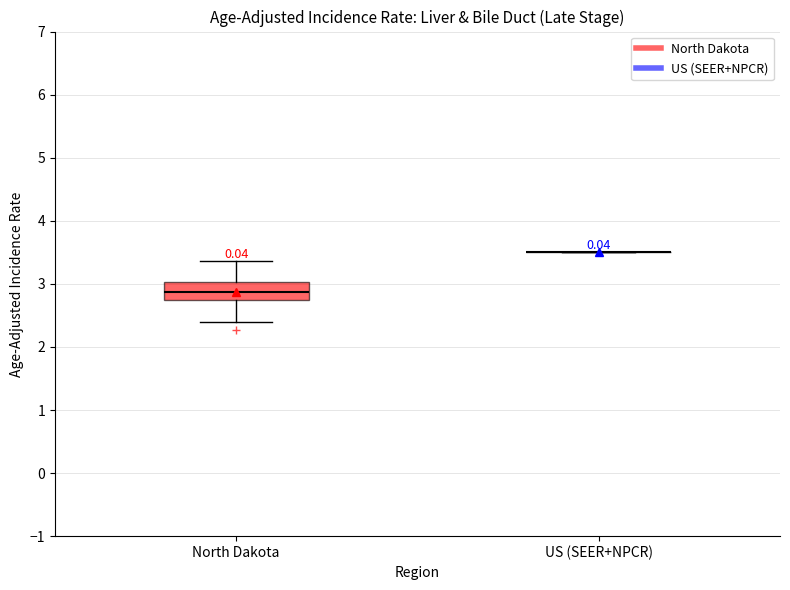

Reading left to right, transcribe this box plot: for each box, give where its median line is, the range the box spans, and where its two whiskers end, as read against the y-axis. The values are not printed on the chart, so give them approximately, as read against the axis.

North Dakota: median 2.9, box 2.7 to 3.0, whiskers 2.4 to 3.4
US (SEER+NPCR): box collapsed to a line at 3.5, whiskers 3.5 to 3.5